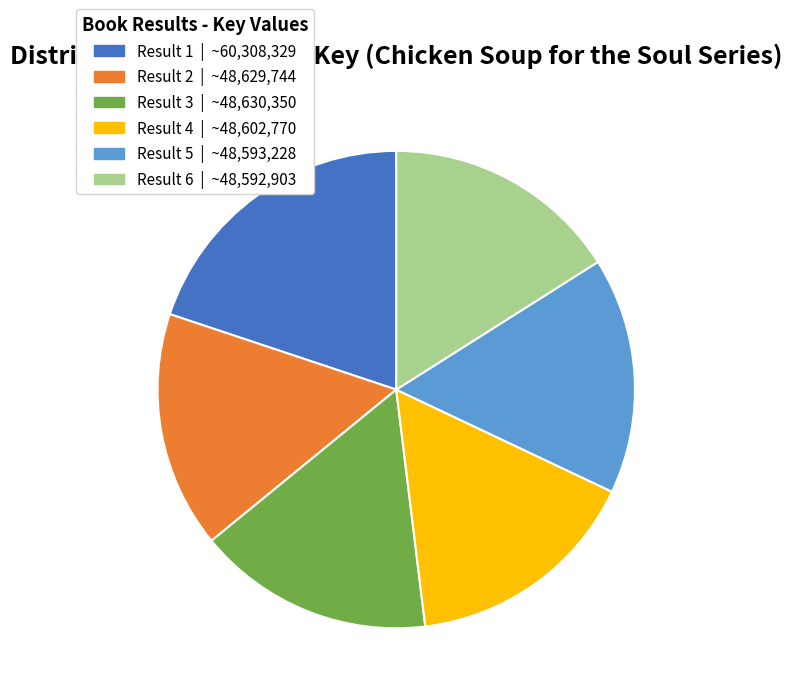

Is the sum of Result 2 and Result 1 greater than half?

No